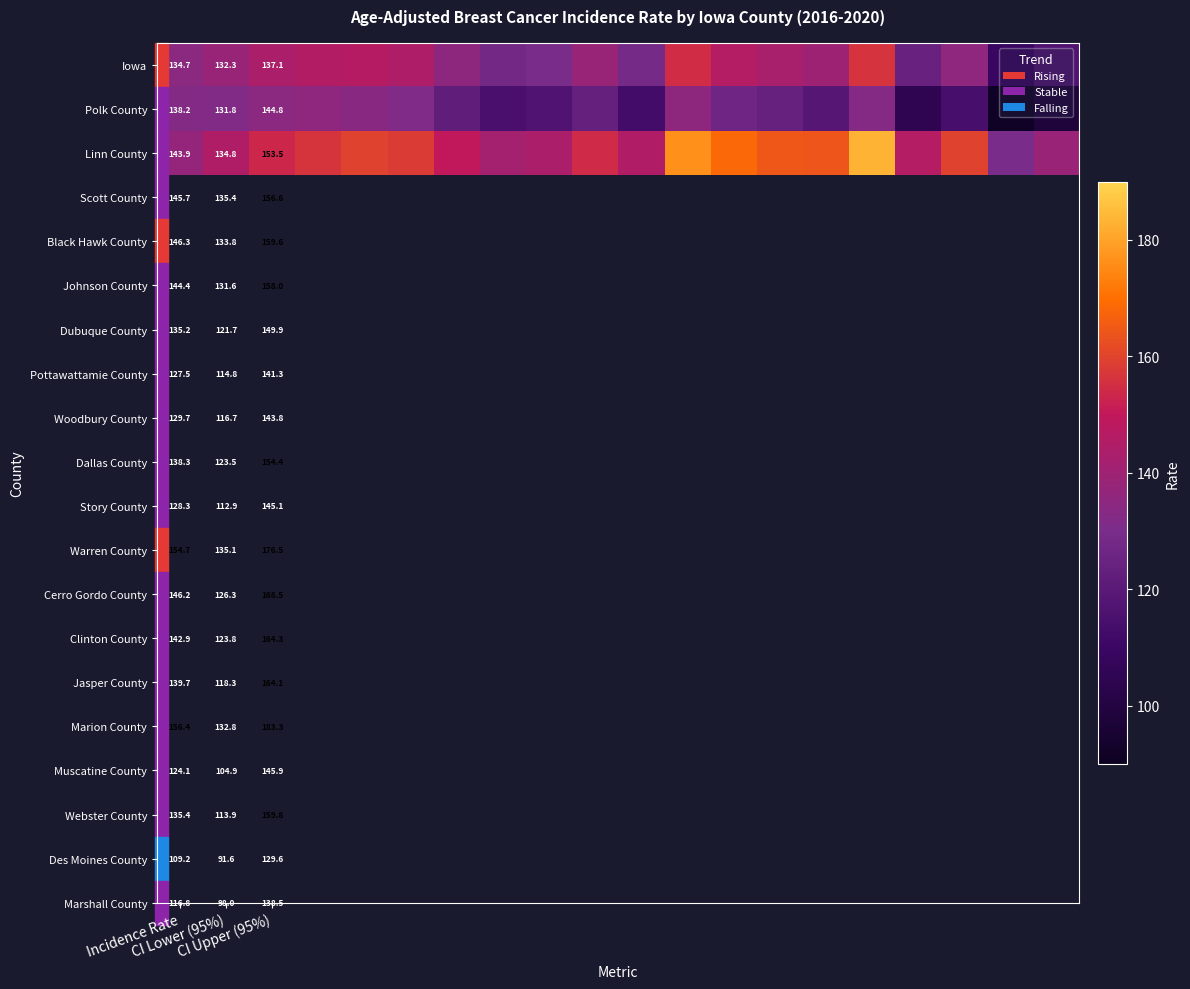

What is the total value across all series at 10?

386.3